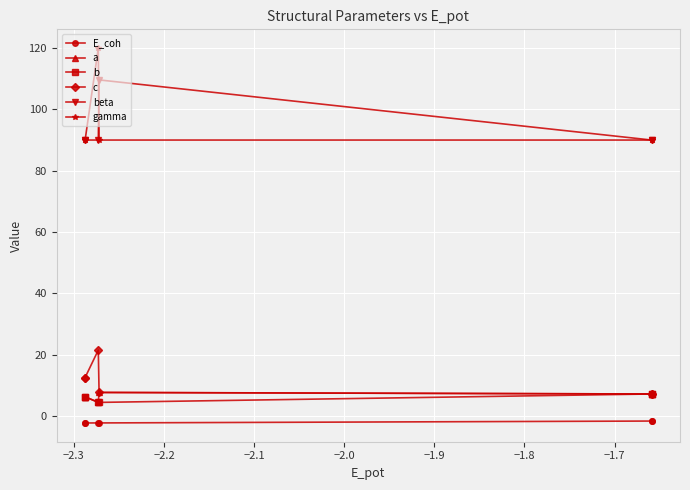

What is the lowest value of the a series?

4.4